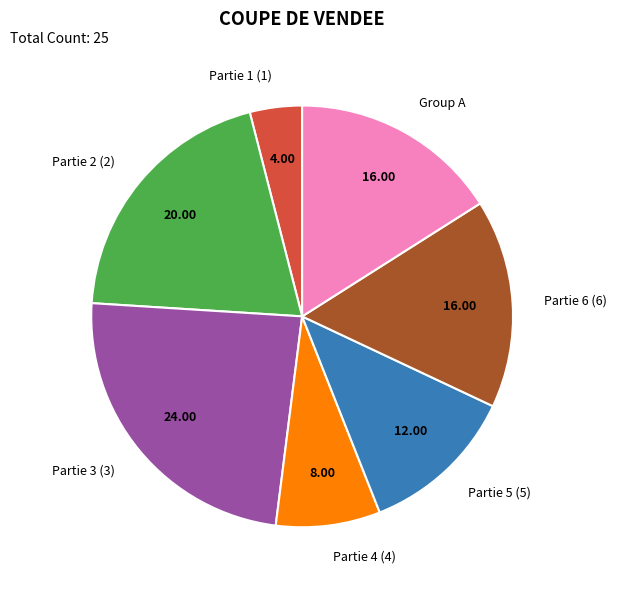

Combined, do Partie 2 (2) and Partie 1 (1) account for over 50%?

No